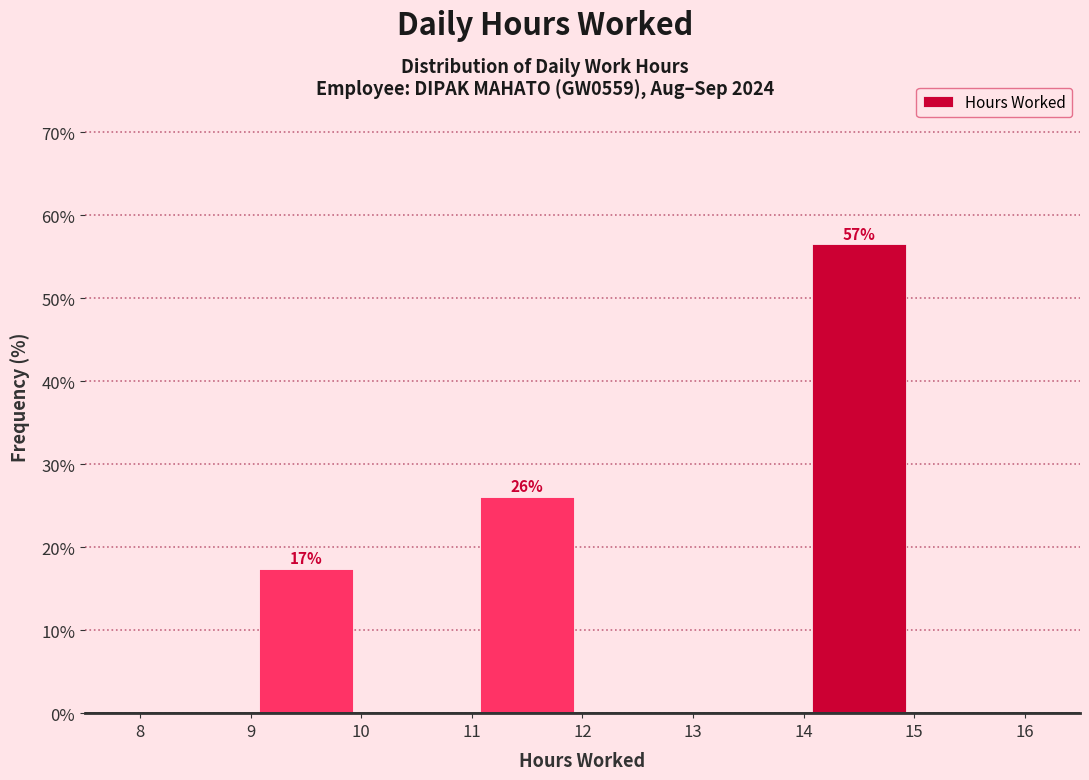

Which range on the x-axis has the tallest bar?

14 to 15